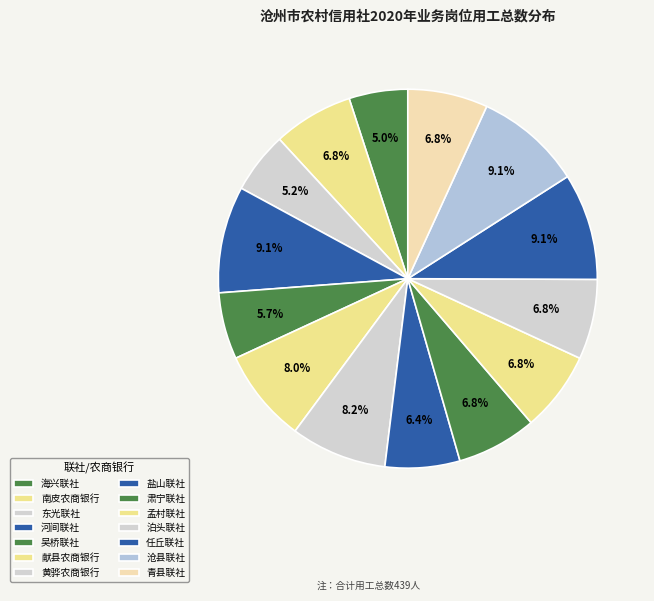

Is the sum of 沧县联社 and 盐山联社 greater than half?

No